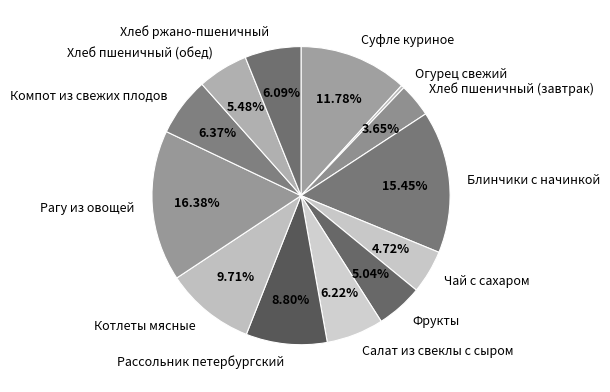

Combined, what portion of the pie is Хлеб ржано-пшеничный and Рассольник петербургский?

14.9%